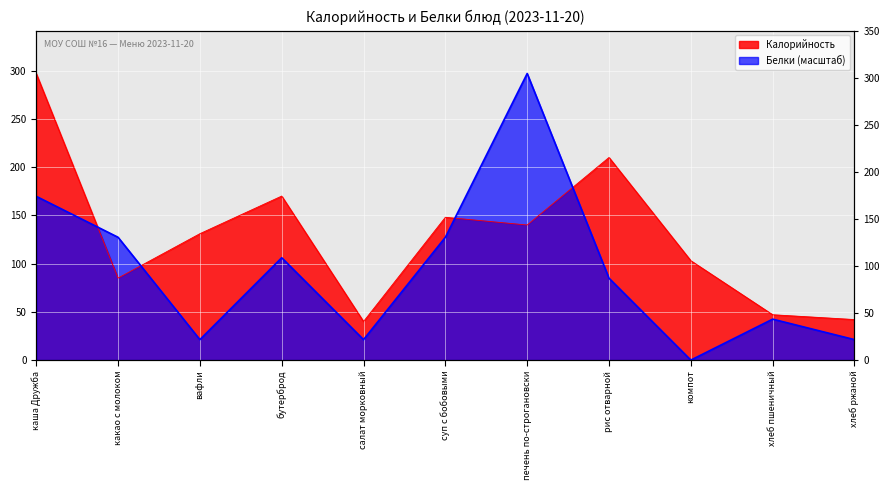

The Белки series shows 127.3 at какао с молоком. True or false?

True